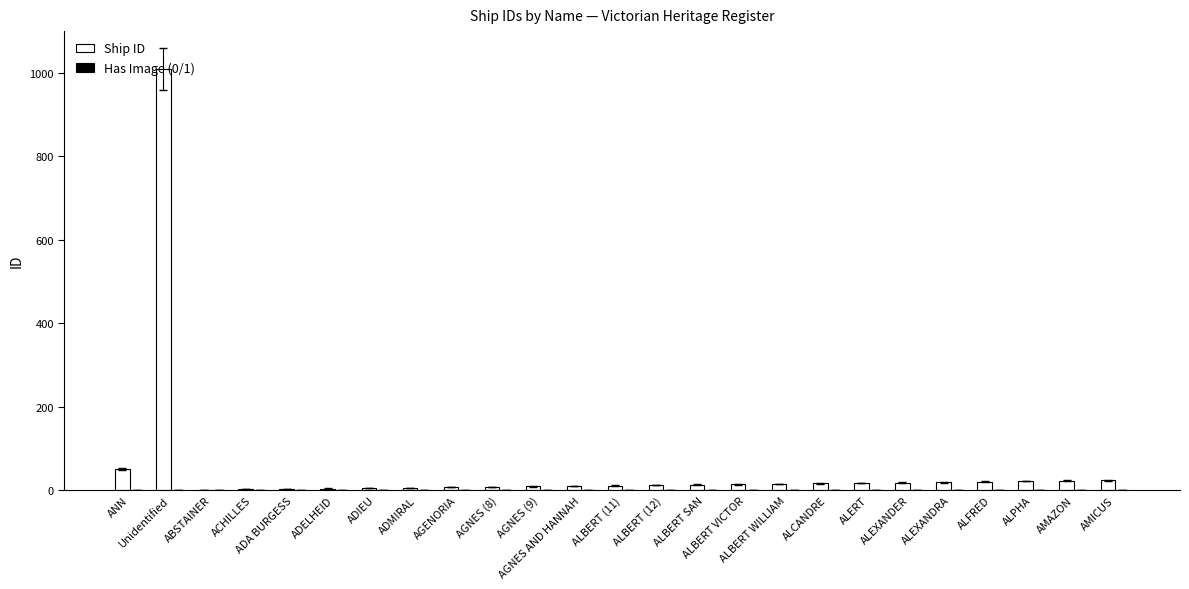

Which category has the highest value across all series?

Unidentified